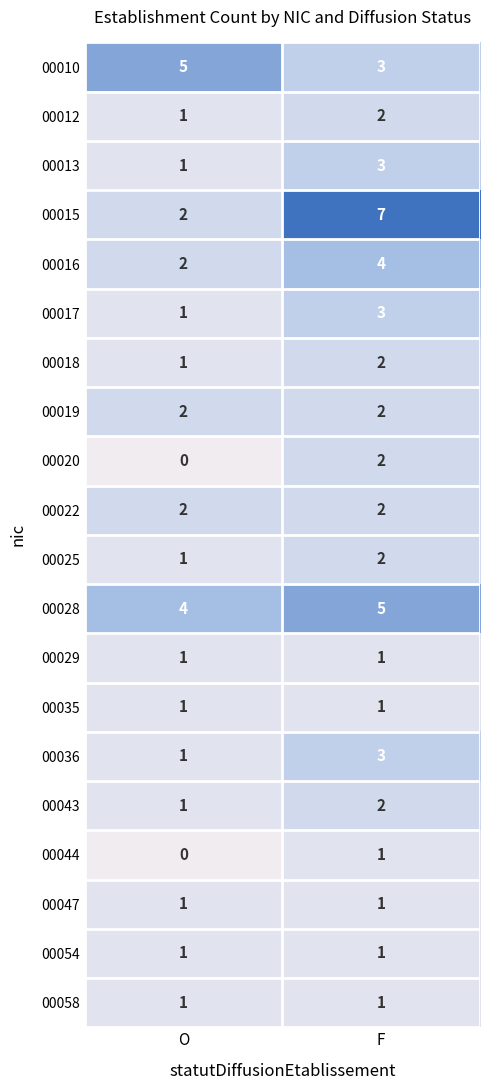

Count the number of categories in the chart.

2